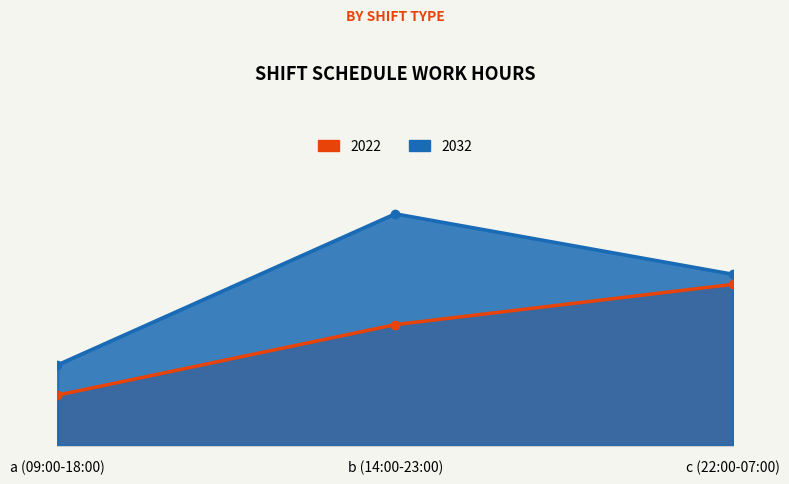

What is the average value of the 2022 series?

5.5